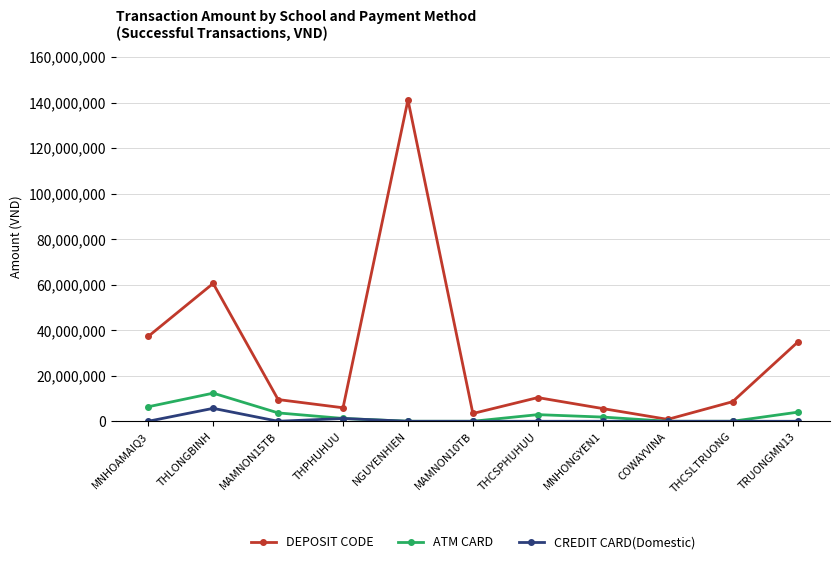

Is the value of ATM CARD at MAMNON15TB greater than the value of CREDIT CARD(Domestic) at MNHONGYEN1?

Yes